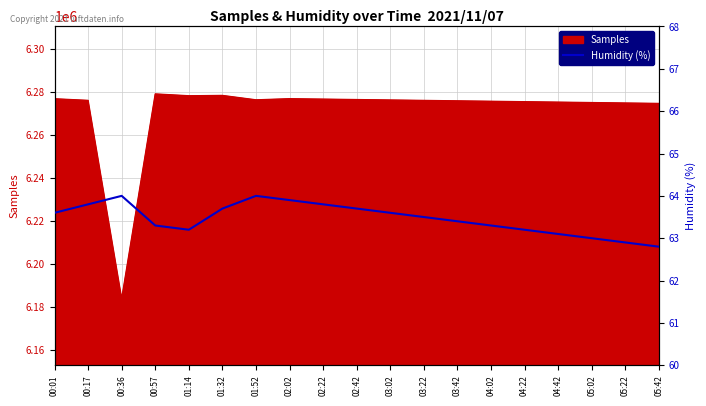

What is the change in value from 02:02 to 05:42?

-1.1